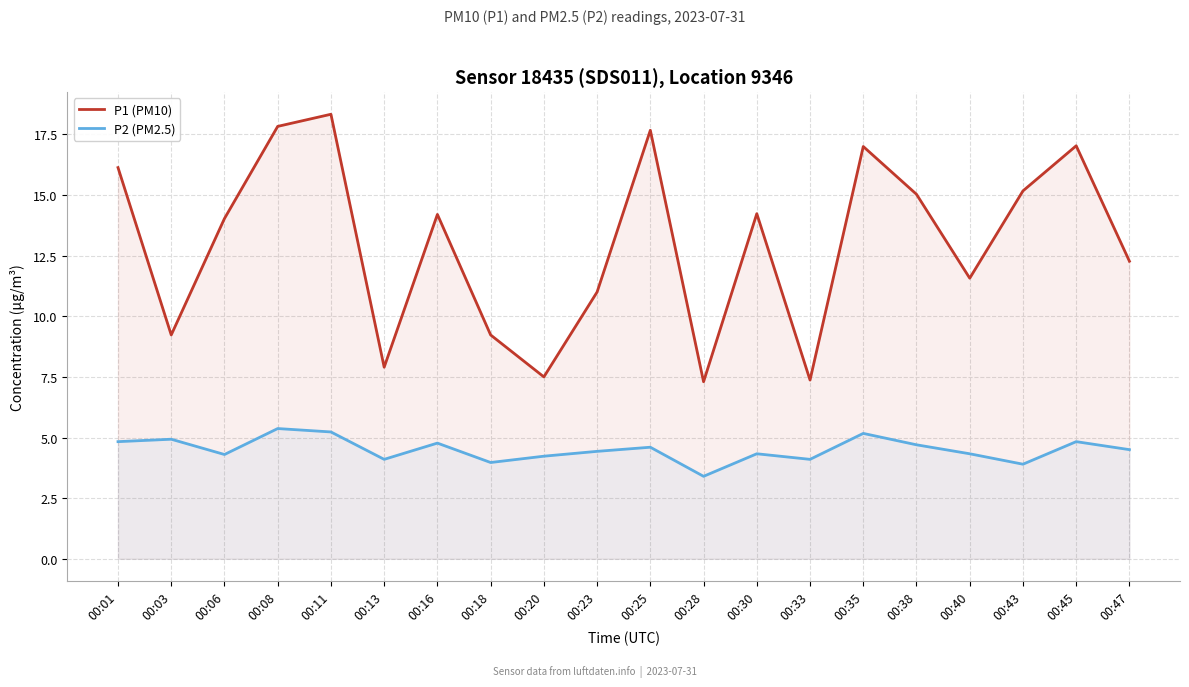

The value of P1 (PM10) at 00:03 is 9.2. True or false?

True